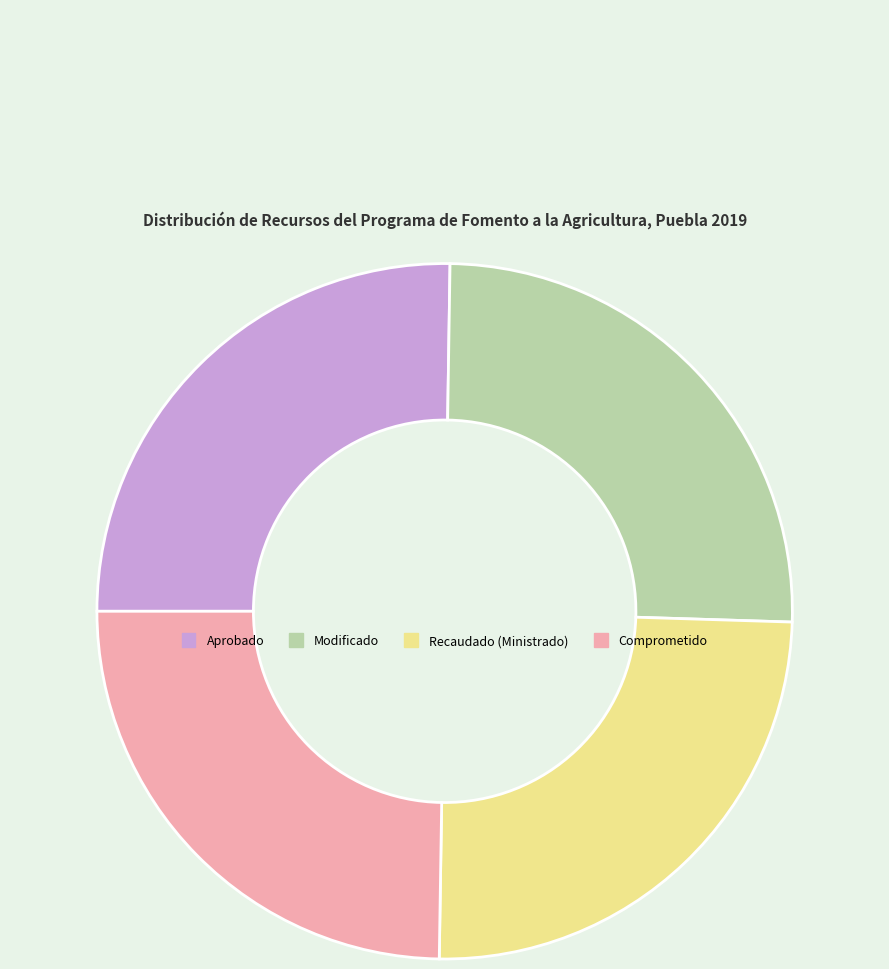

Is there a majority slice in this chart?

No